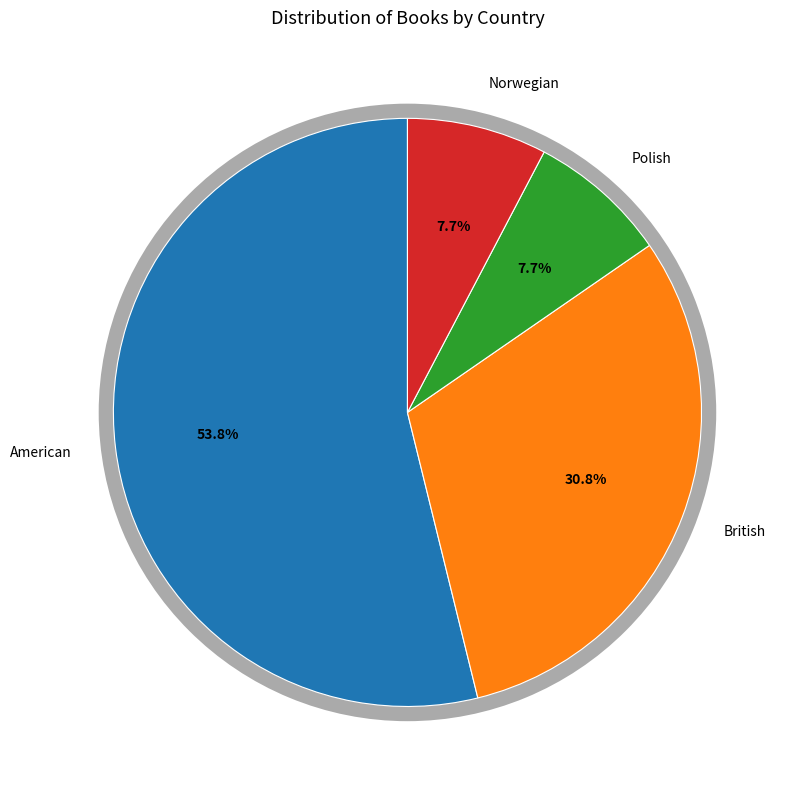

What is the largest slice in the pie chart?

American